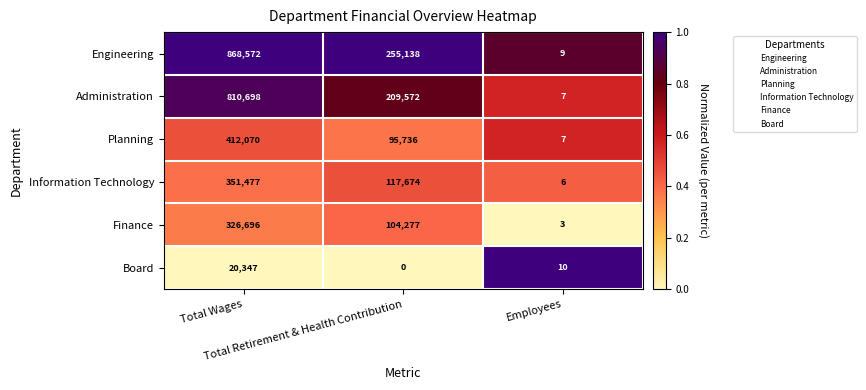

Rank the series at Total Retirement & Health Contribution from lowest to highest value.

Board, Planning, Finance, Information Technology, Administration, Engineering